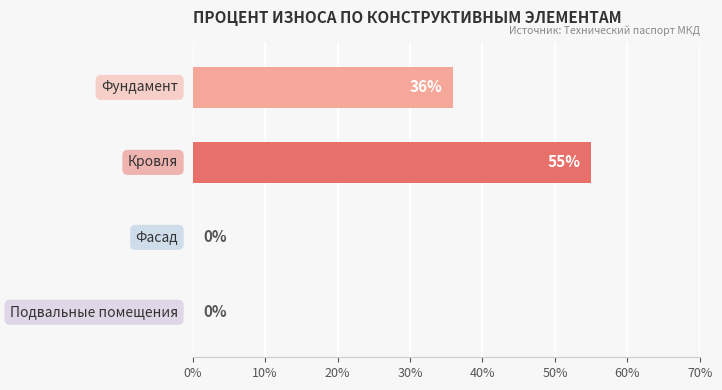

What is the maximum value shown in the chart?

55